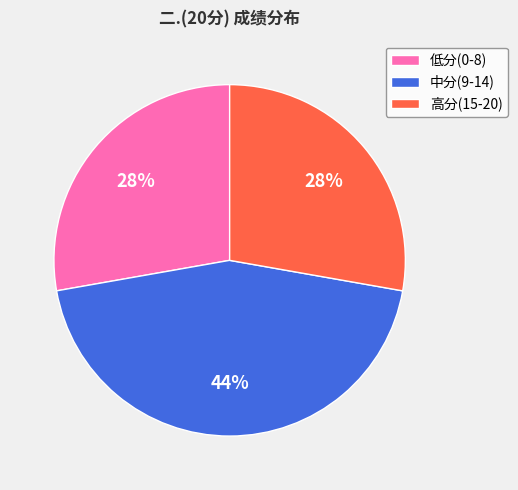

What percentage is the 低分(0-8) slice, to the nearest percent?

28%